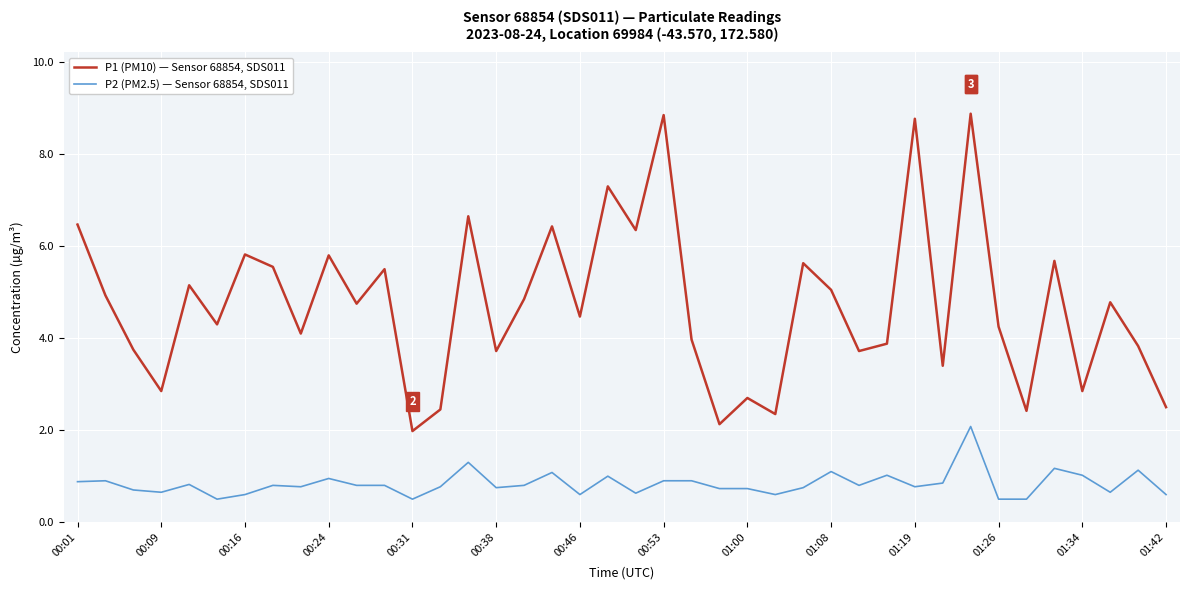

What is the minimum value shown in the chart?

0.5